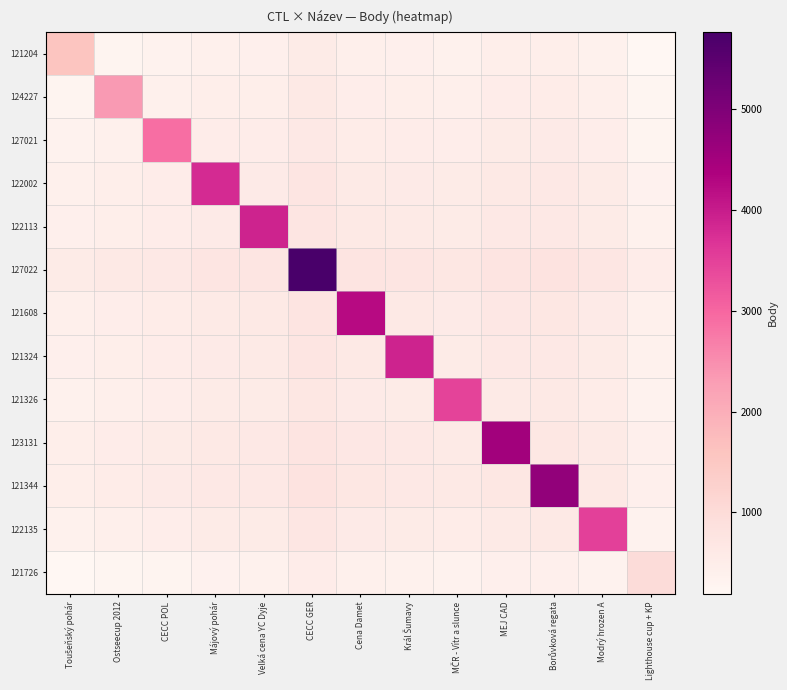

Count the number of data series in this chart.

13